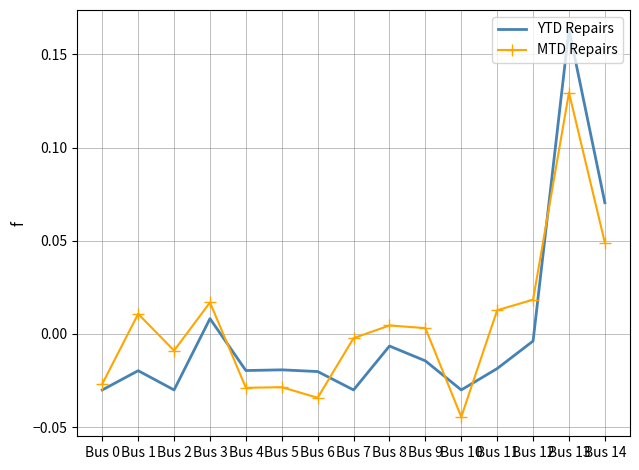

At how many categories does at least one series exceed 0?

8